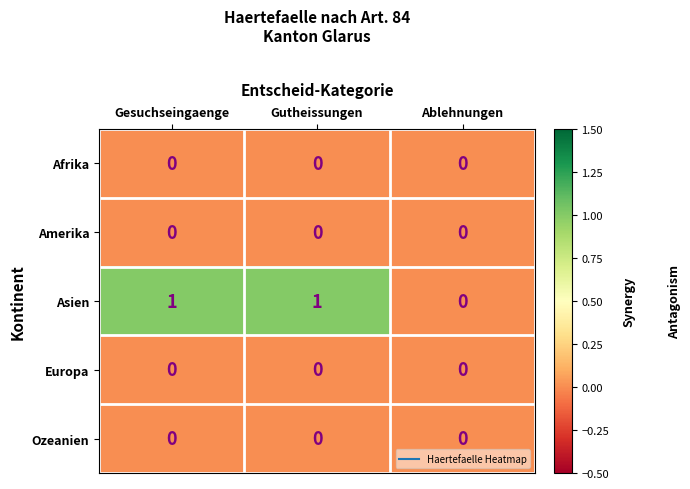

What is the greatest value displayed?

1